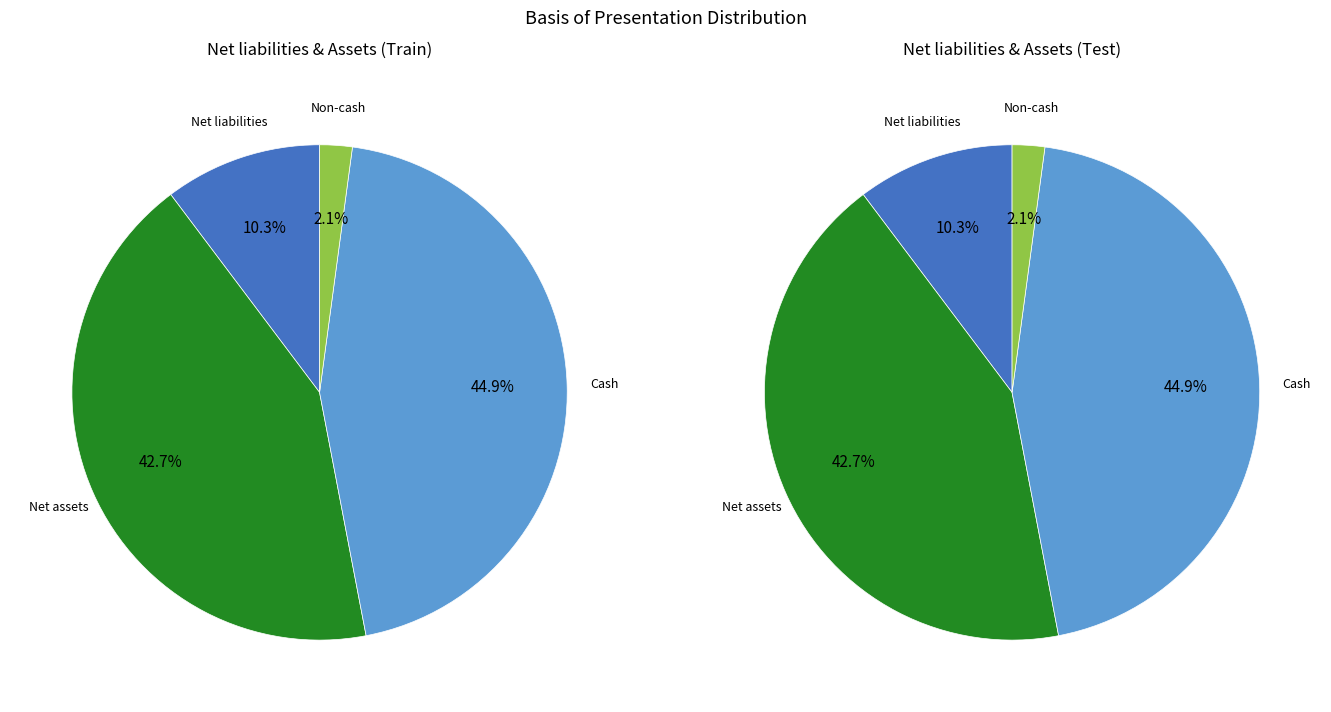

What is the ratio of the value at Non-cash to the value at Net liabilities?

0.2